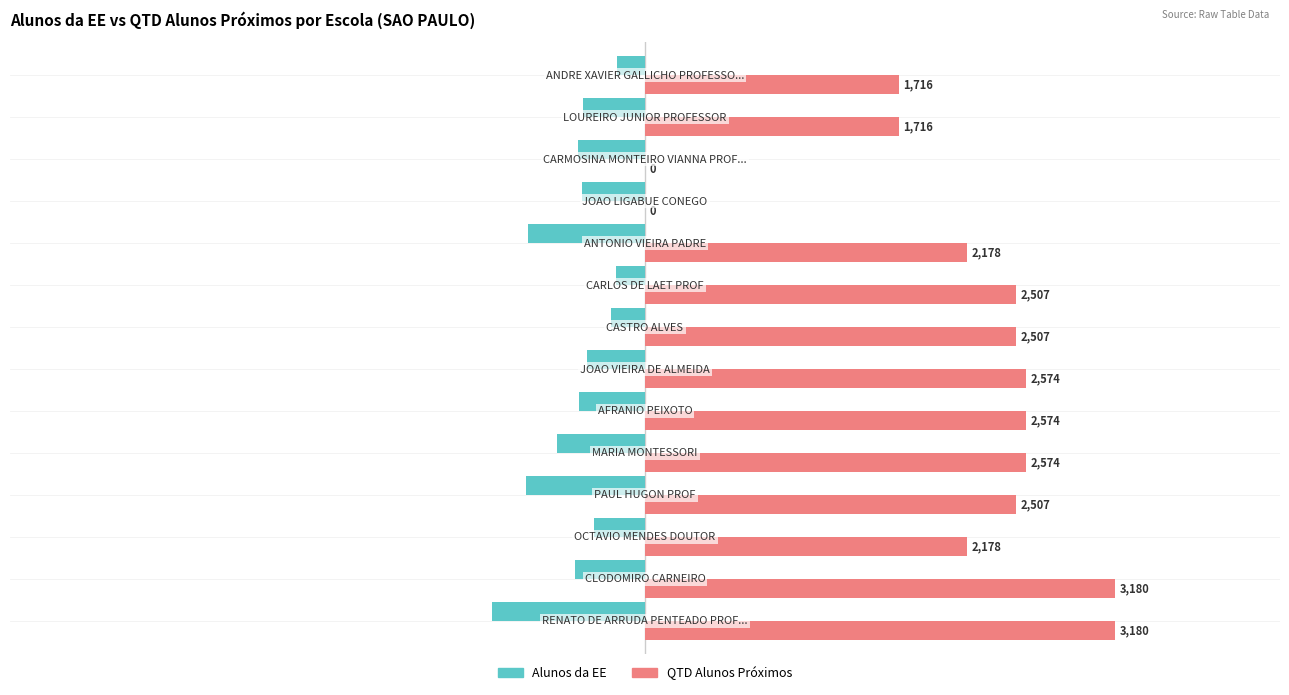

What is the greatest value displayed?

3180